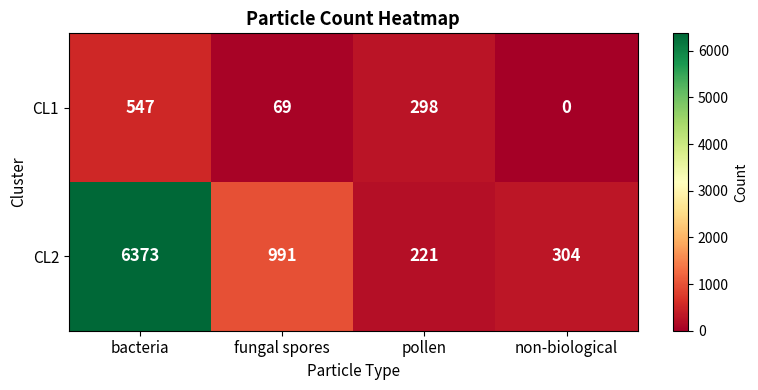

At bacteria, list the series in order from largest to smallest.

CL2, CL1